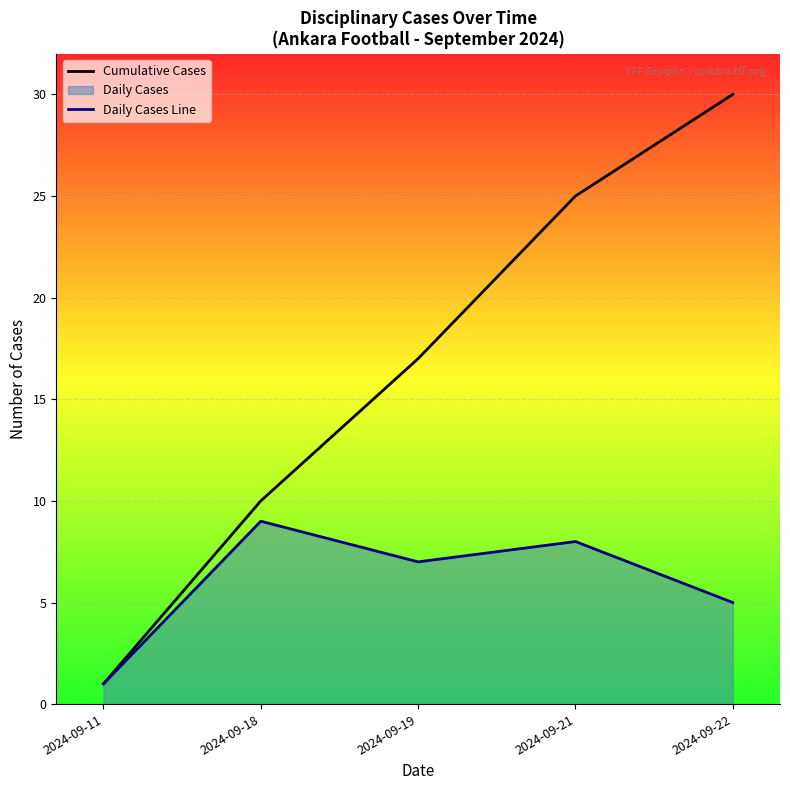

What is the difference between the Daily Cases Line values at 2024-09-11 and 2024-09-19?

6